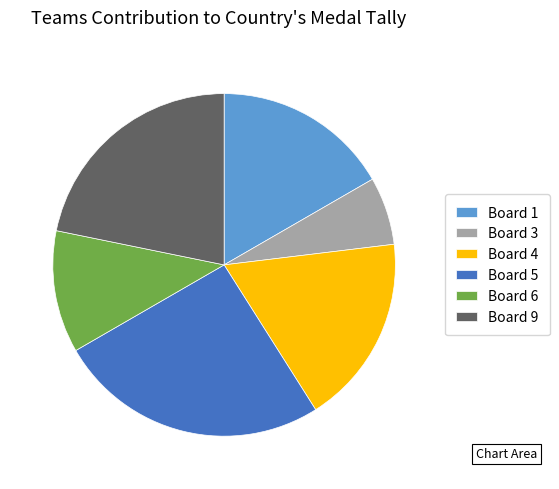

The Board 9 slice represents 31% of the pie. True or false?

False